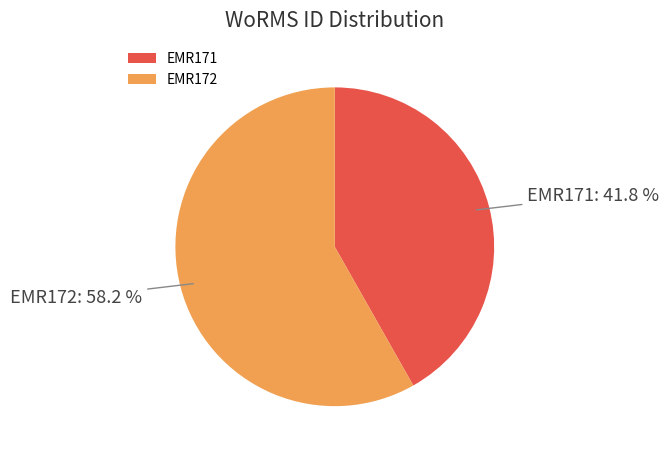

Which category has the smallest portion of the pie?

EMR171